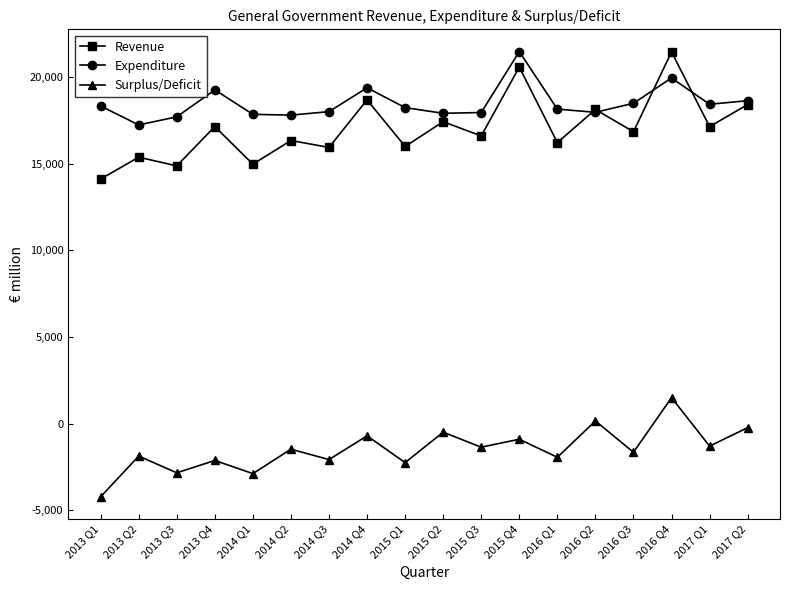

How many categories are shown in the chart?

18